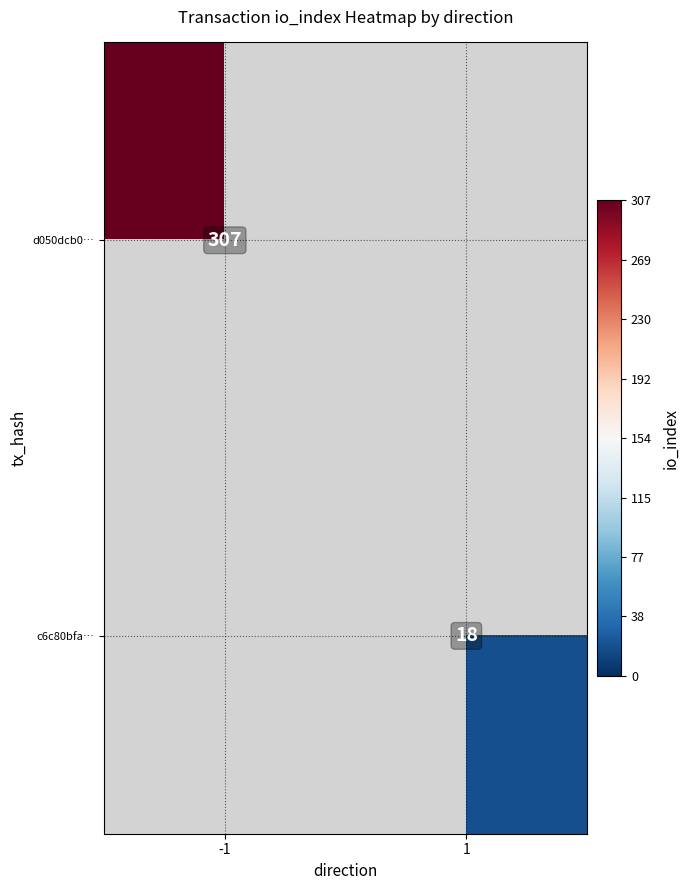

The value of c6c80bfa… at 1 is 18. True or false?

True